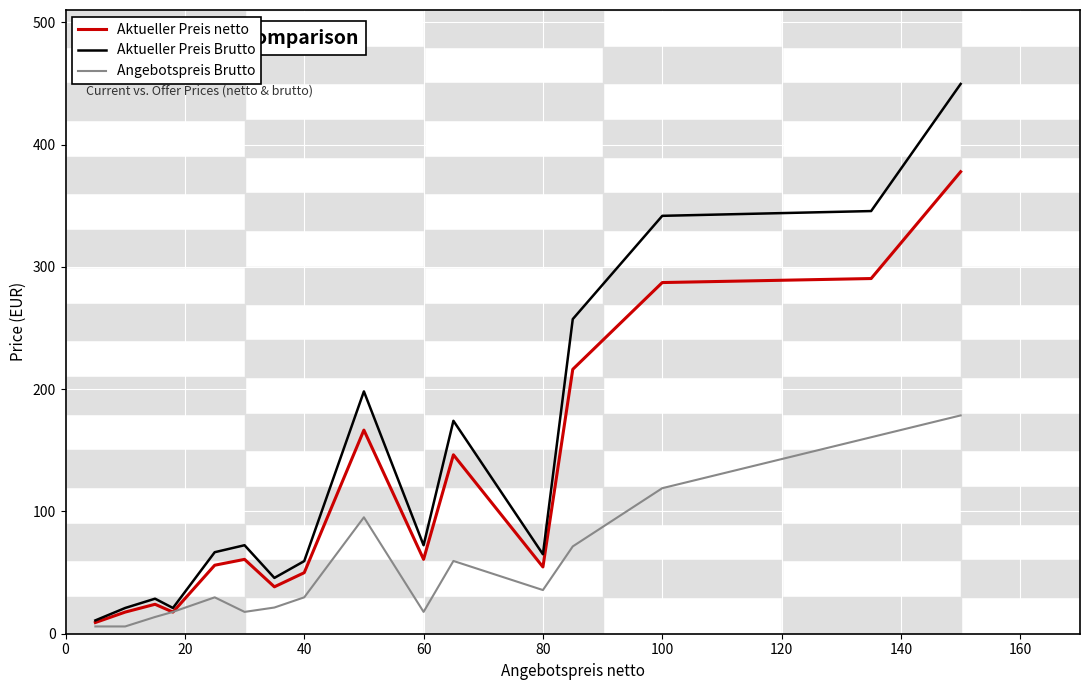

How many interior local peaks does the Angebotspreis Brutto series have?

3